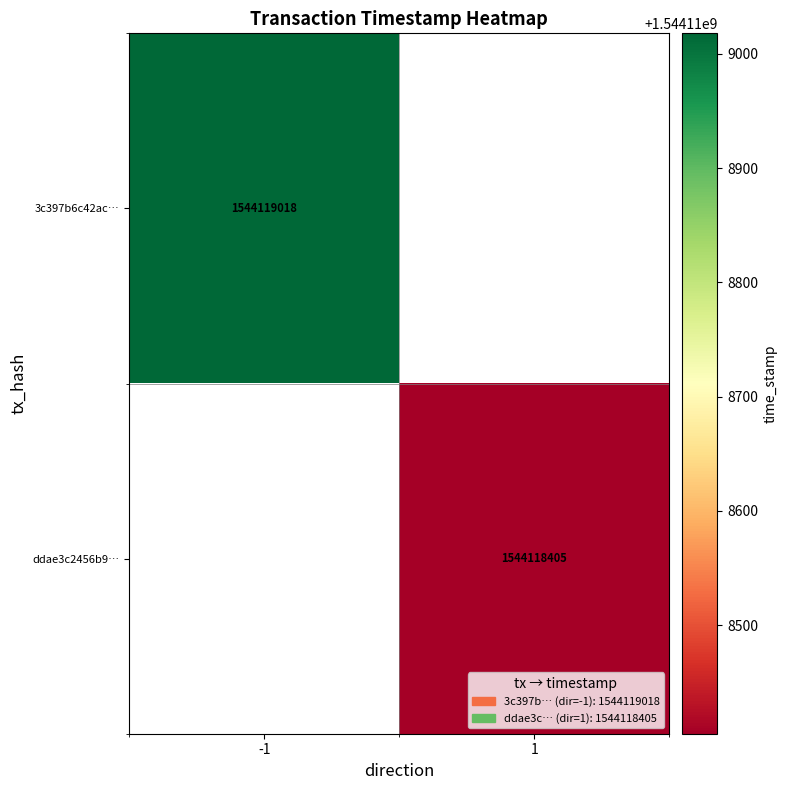

Is the value of 3c397b6c42ac54f74c554af8e19f3ed384c19f0 at 0 greater than the value of ddae3c2456b9bc6d197670f08ec756eed8ca29e at 1?

No